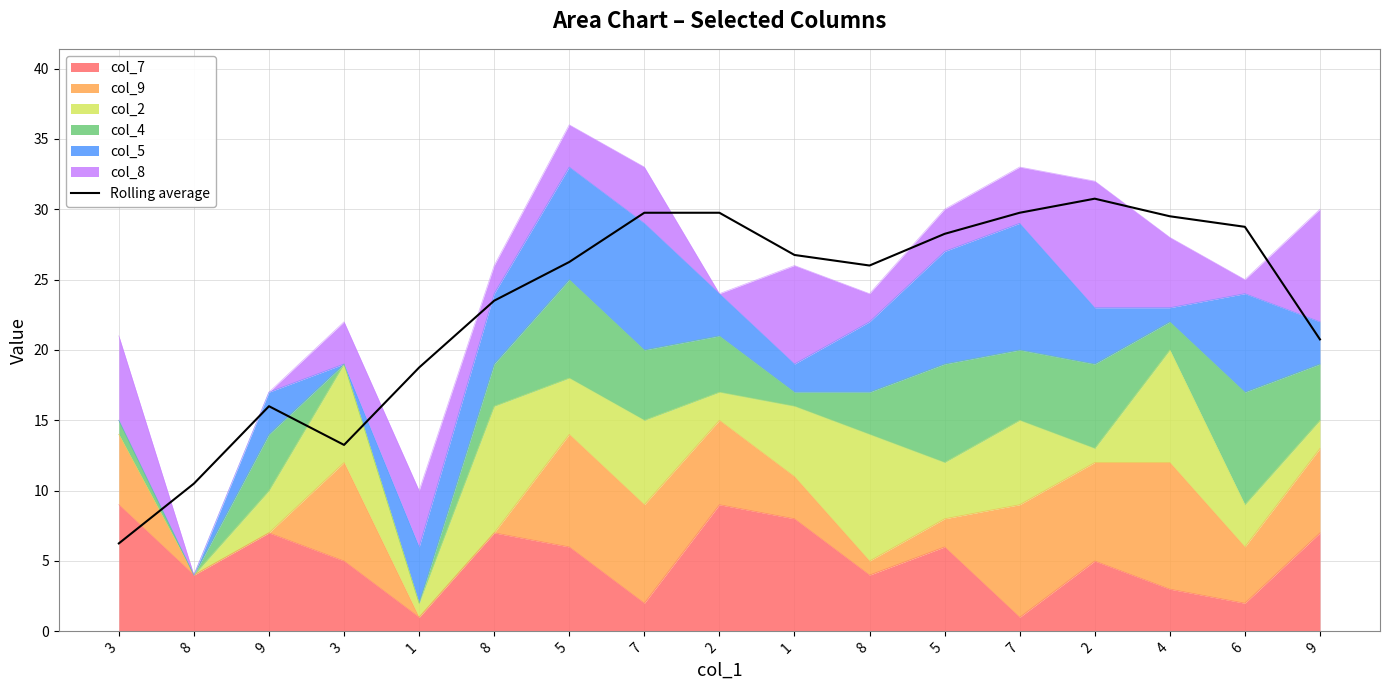

True or false: there are more than 0 points higher than both neighbors.

True